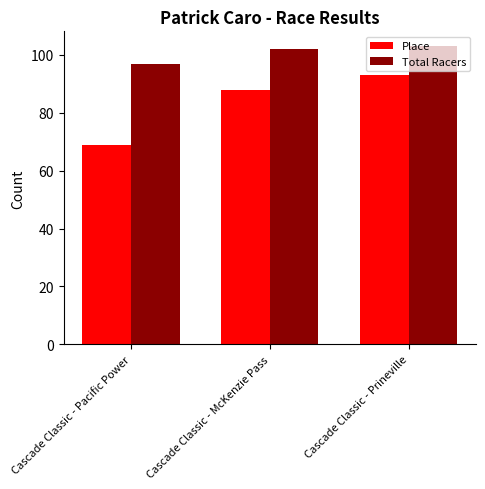

How many data points in Place are less than 88?

1